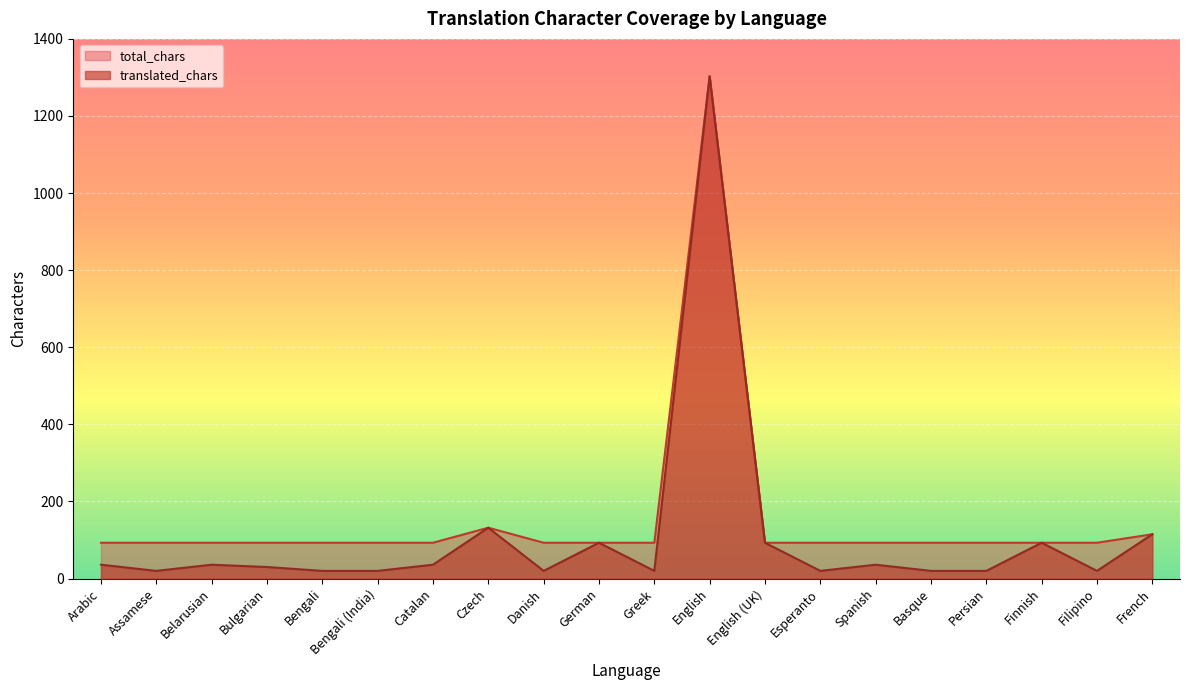

What is the minimum value shown in the chart?

20